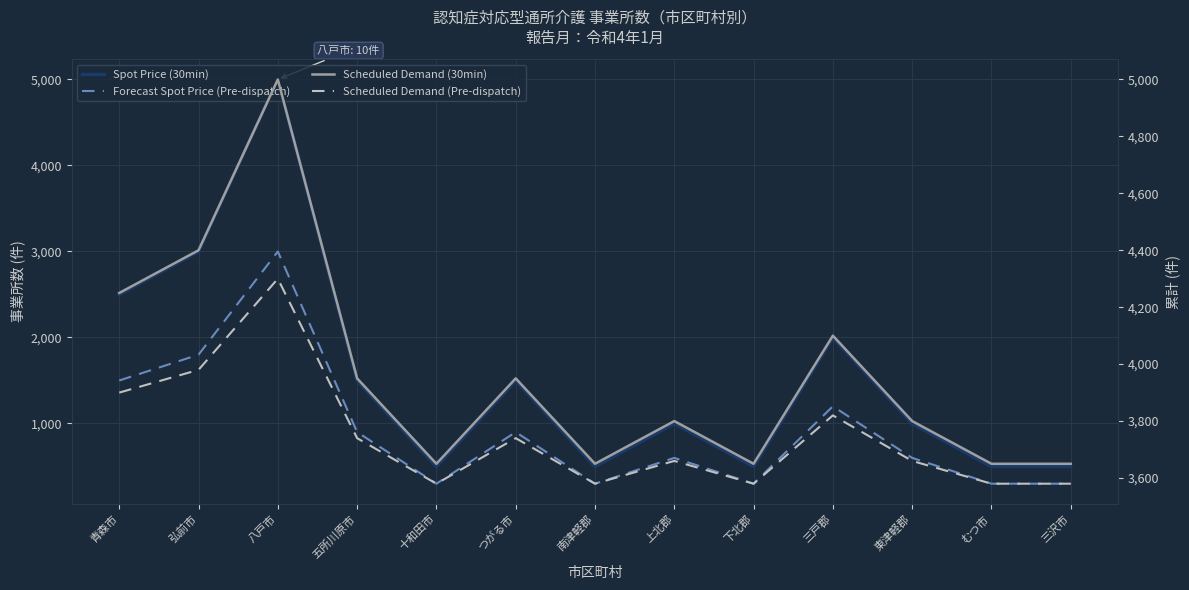

How many Forecast Spot Price (Pre-dispatch) values are between 300 and 1200?

10